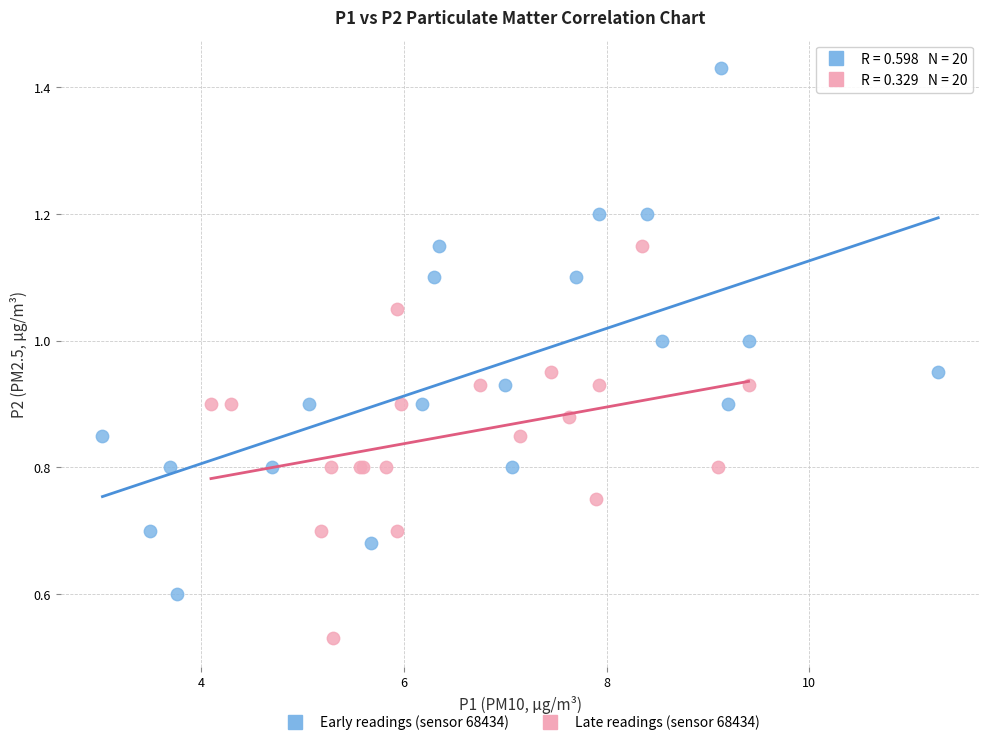

Which series has the largest Y range (max minus min)?

Early readings (sensor 68434)